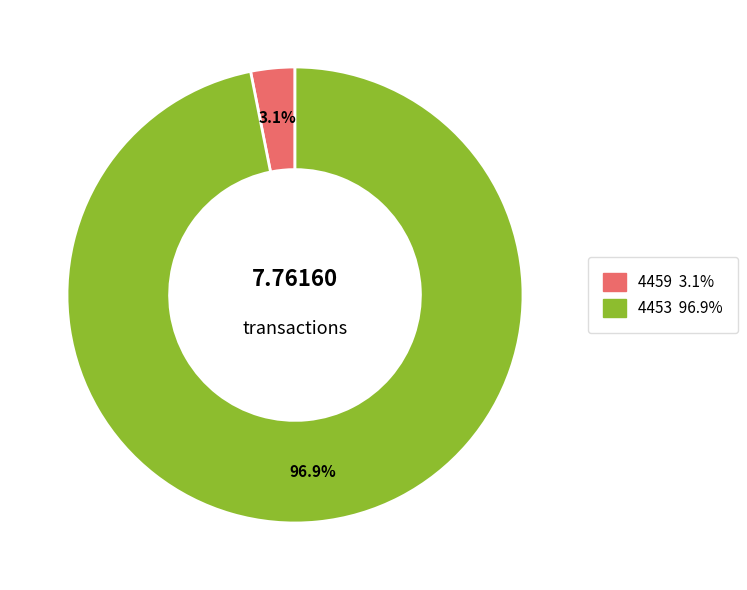

Which has a higher value, 4453 or 4459?

4453